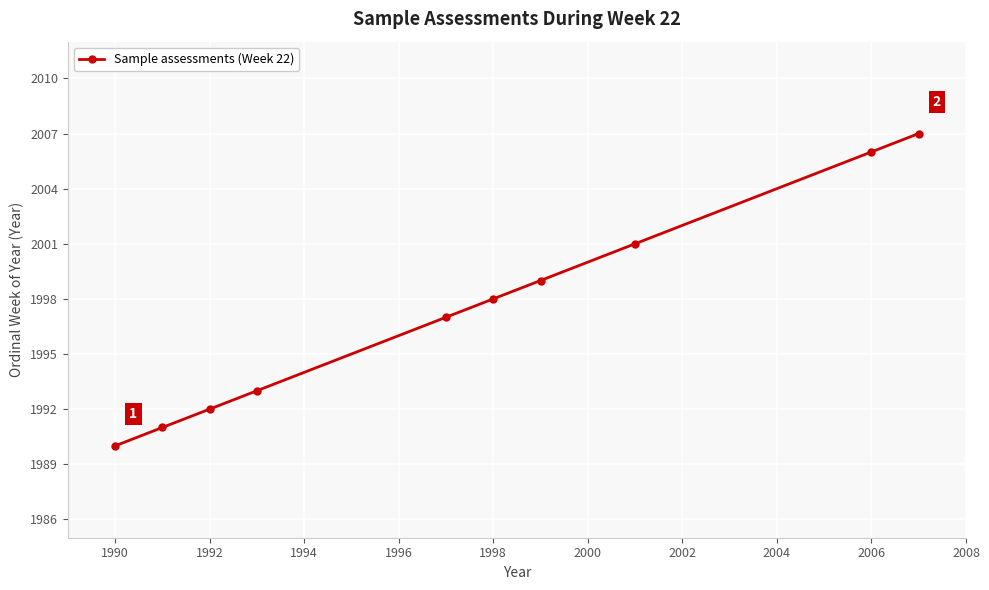

What is the greatest value displayed?

2007